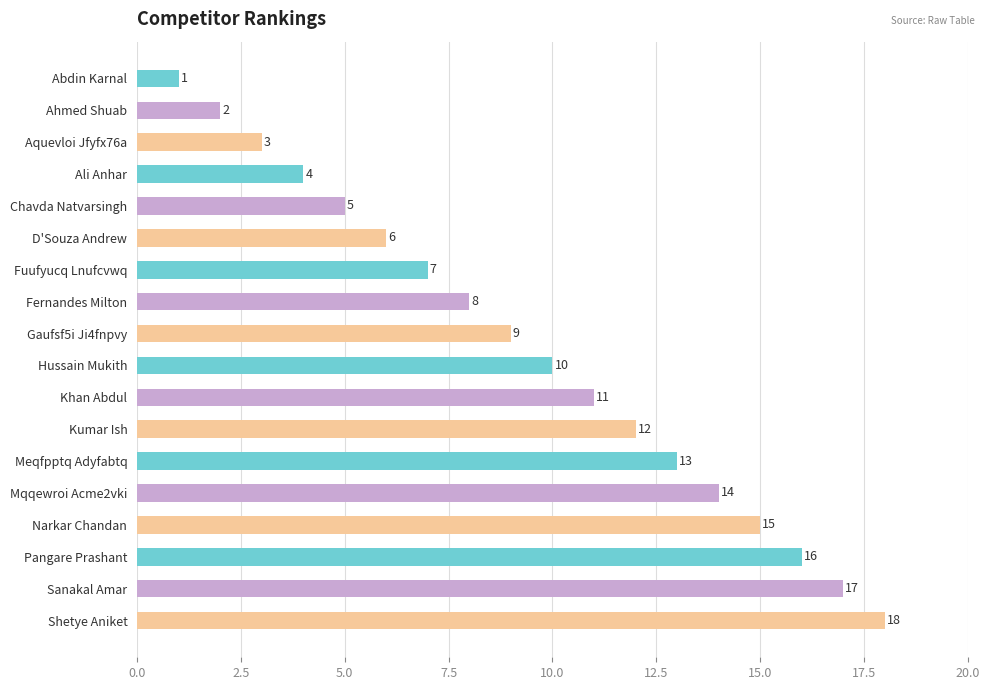

True or false: the data shows 4 at Kumar Ish.

False